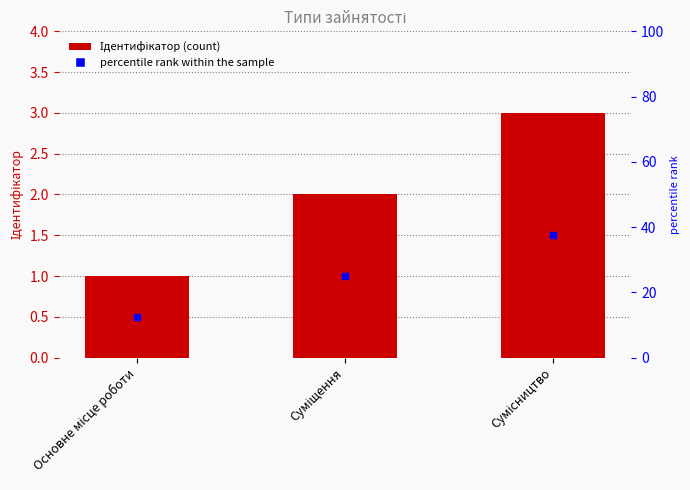

The chart shows a value of 1 at Основне місце роботи. True or false?

True